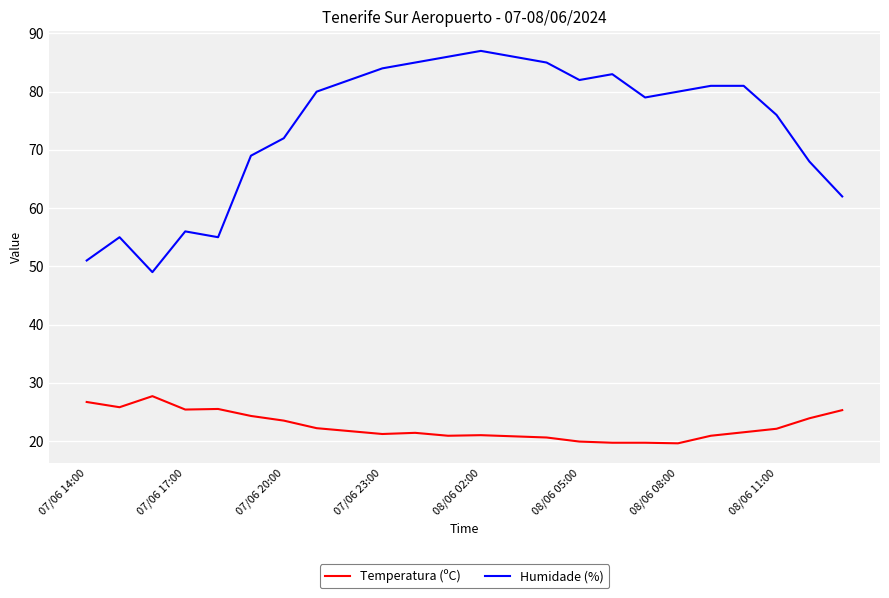

Which series has the largest total across all categories?

Humidade (%)